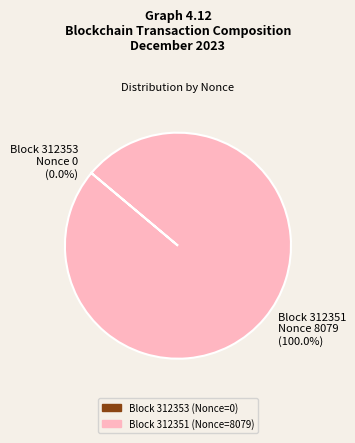

What is the total percentage of 312353 and 312351?

100.0%